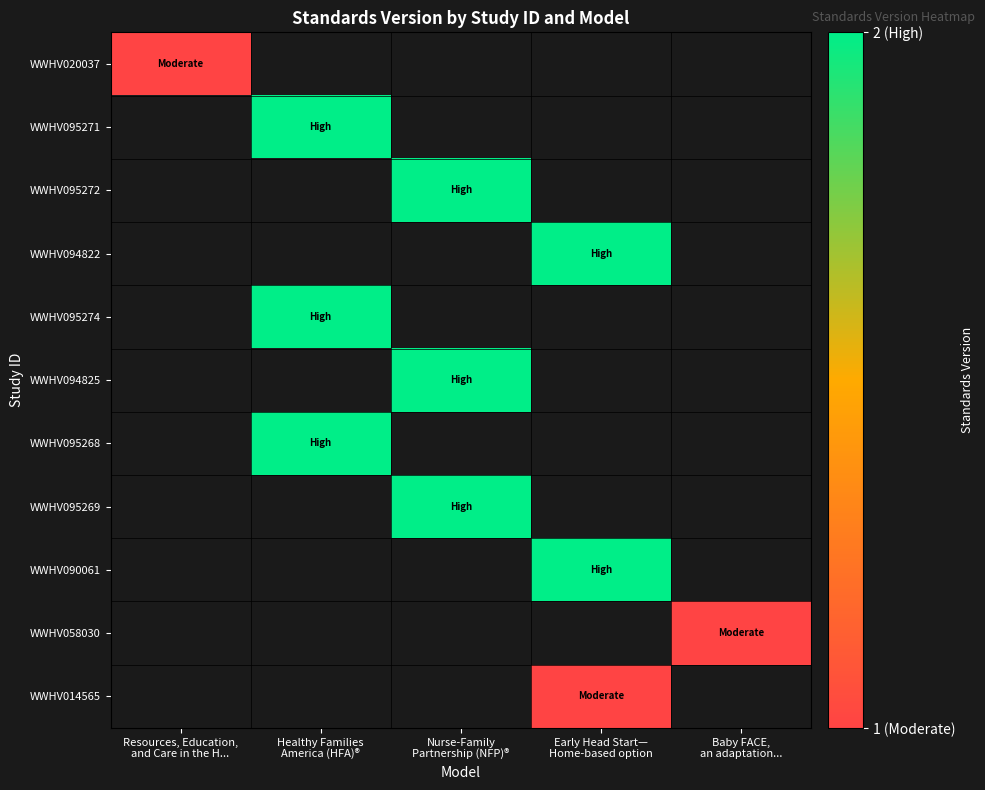

Which has a higher value, Resources, Education,
and Care in the H... or Baby FACE,
an adaptation...?

Baby FACE,
an adaptation...